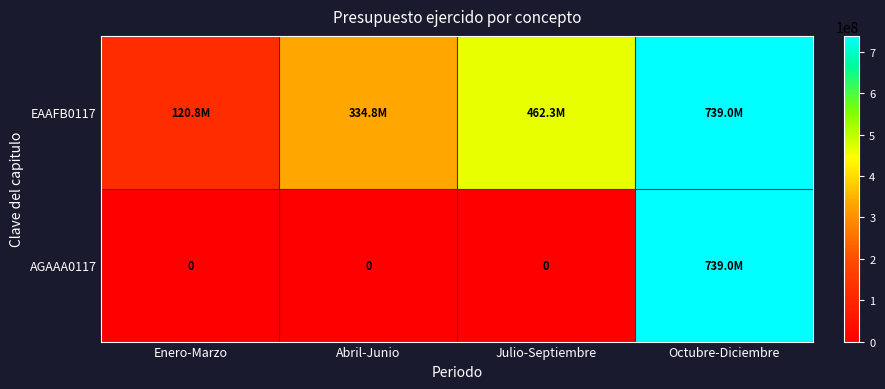

Rank the series at Enero-Marzo from lowest to highest value.

AGAAA0117, EAAFB0117